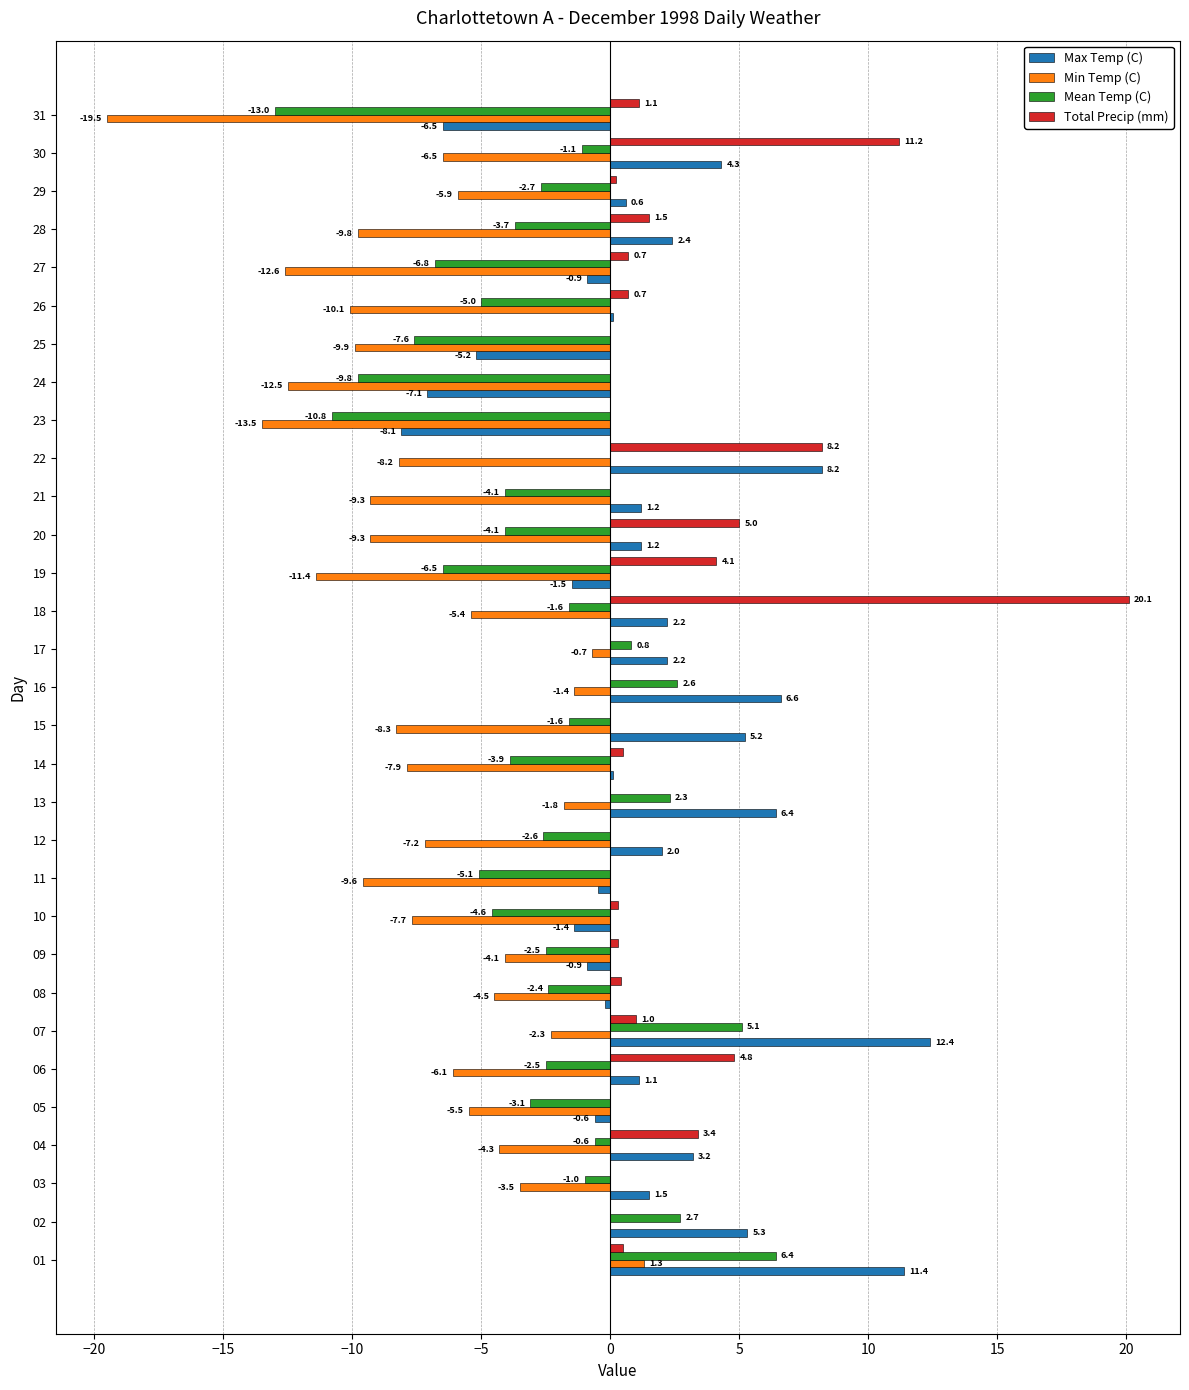

What is the total value across all series at 19?

-15.3